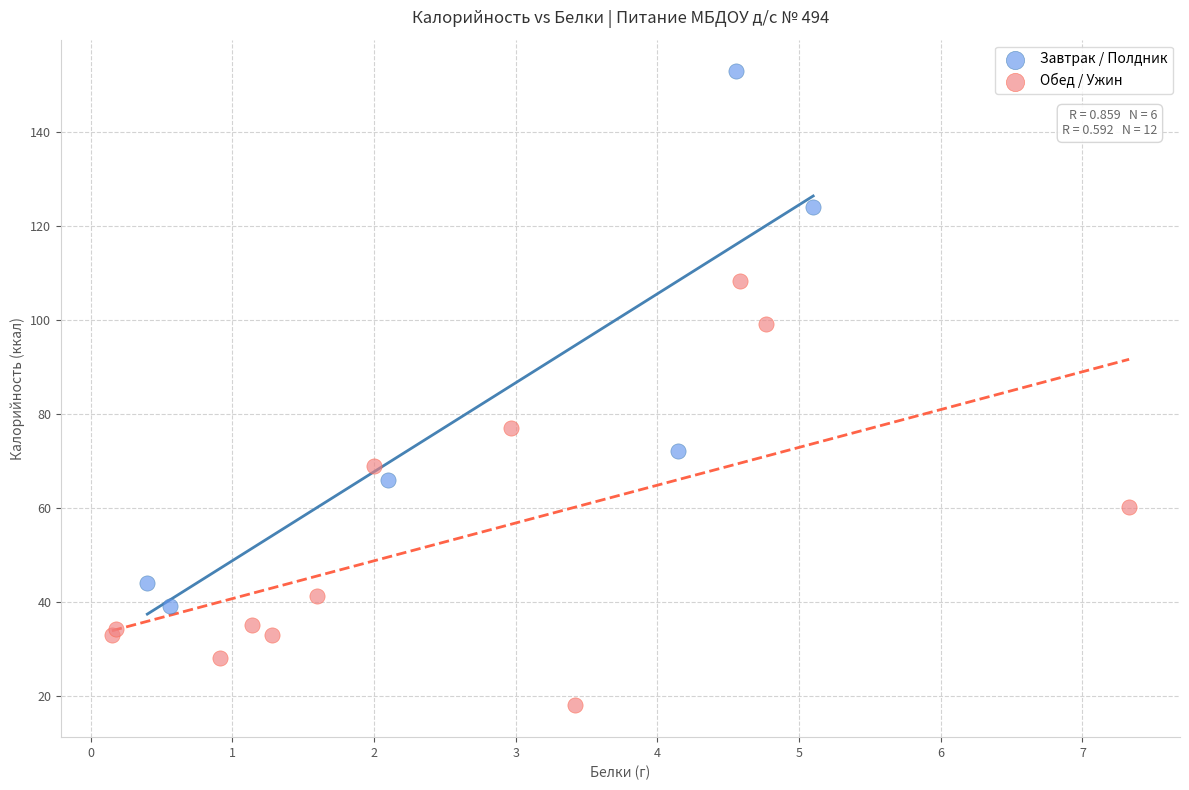

Which series has the largest Y range (max minus min)?

Завтрак / Полдник